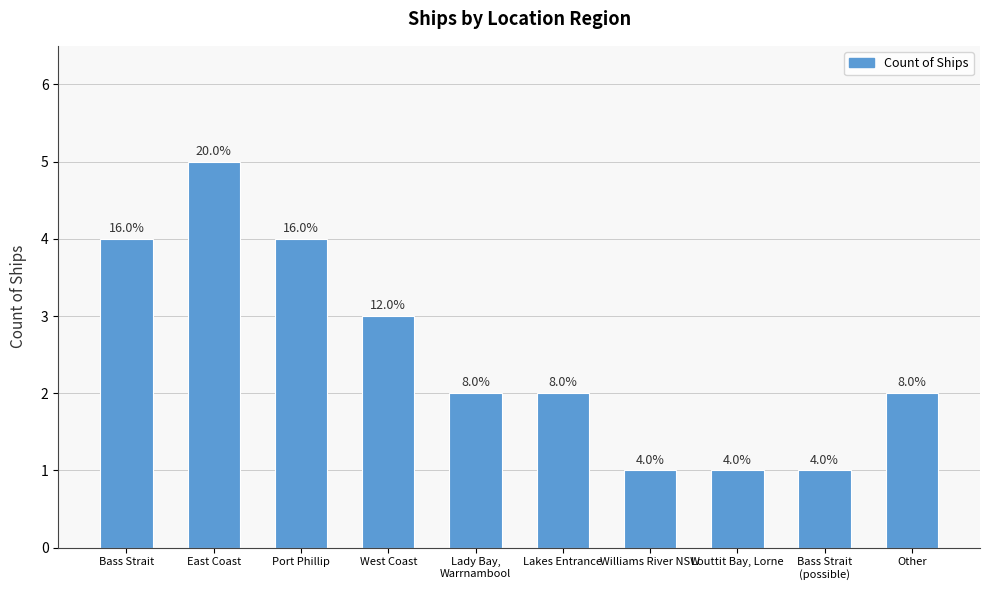

True or false: the data shows 3 at Lady Bay,
Warrnambool.

False